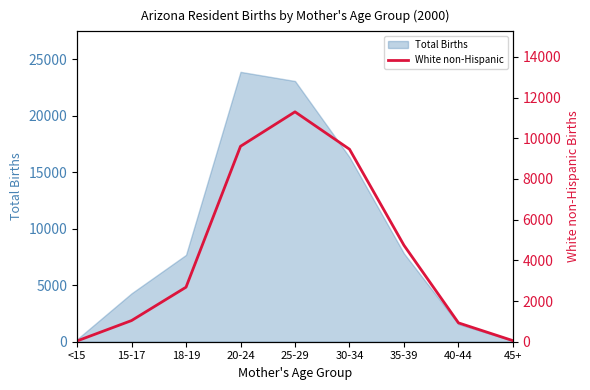

Where is Total Births nearest to the value 11990?

35-39